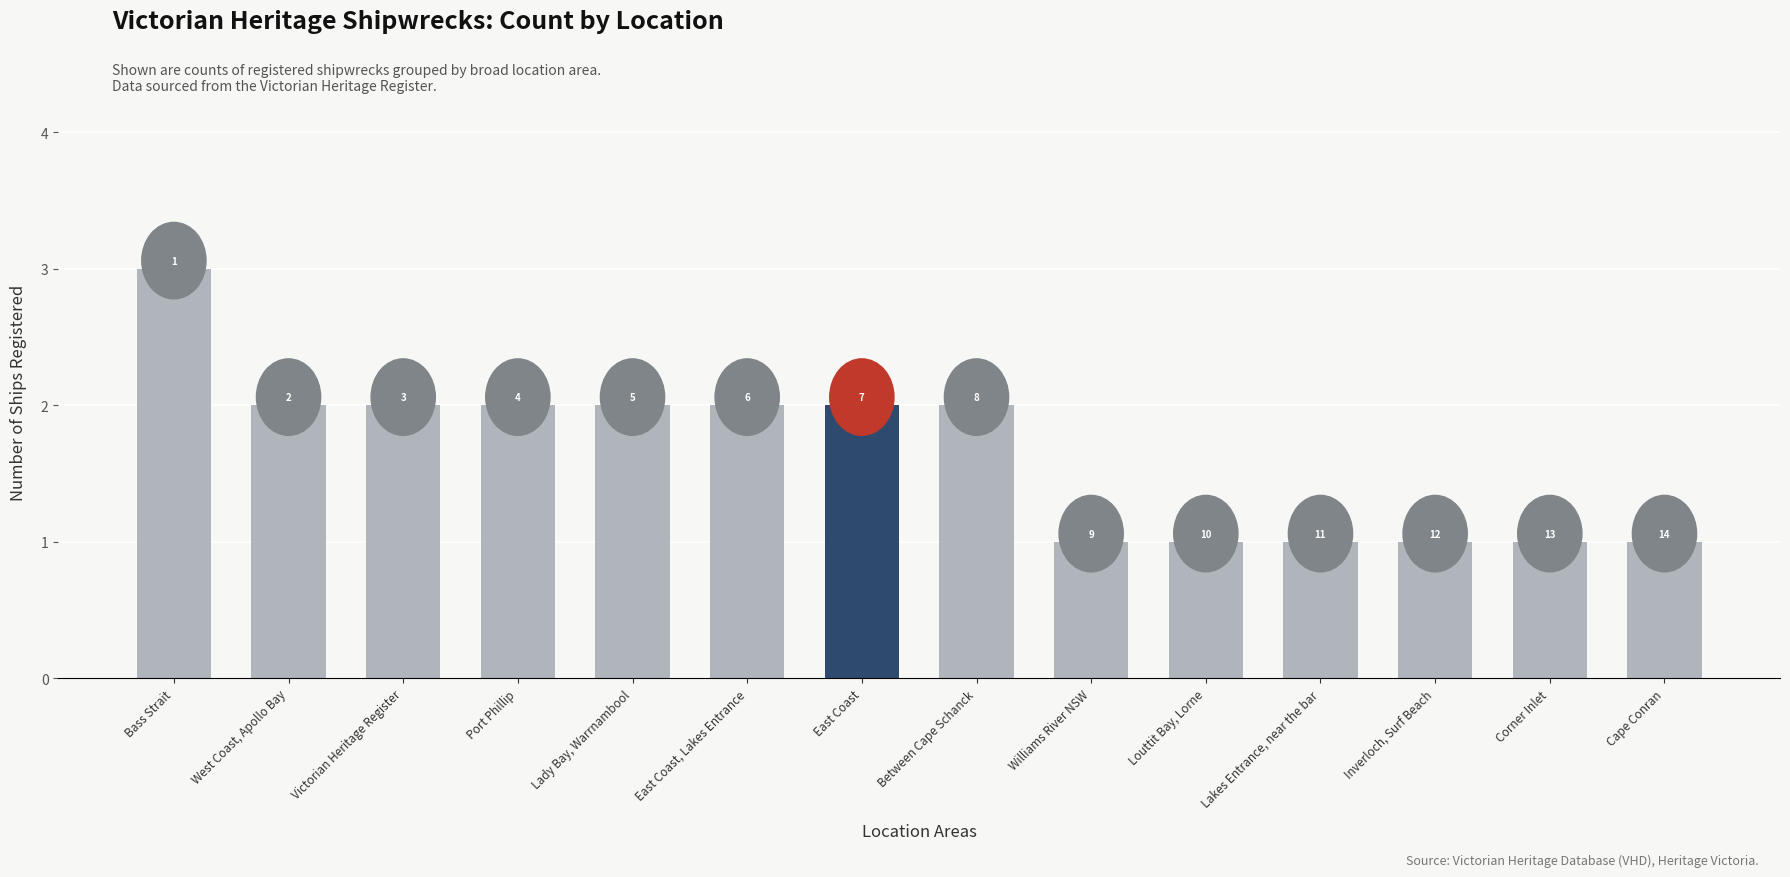

Reading right to left, transcribe all the data shown in this chart.

1	1	1	1	1	1	2	2	2	2	2	2	2	3